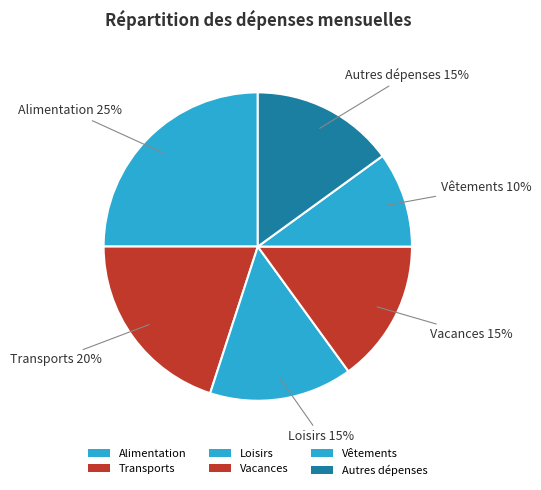

How many slices are in this pie chart?

6